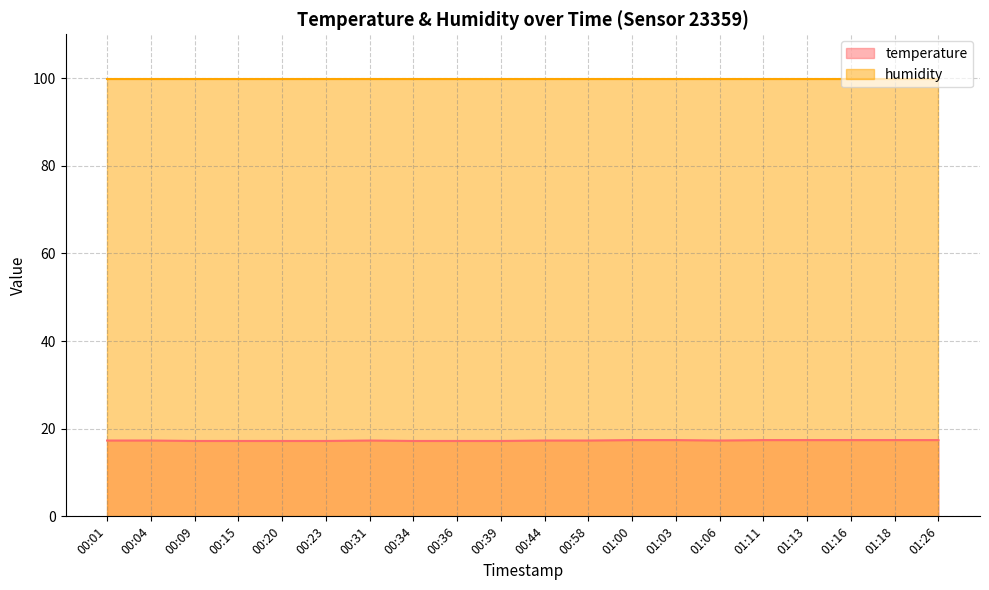

True or false: the data has more than 2 interior local peaks.

False